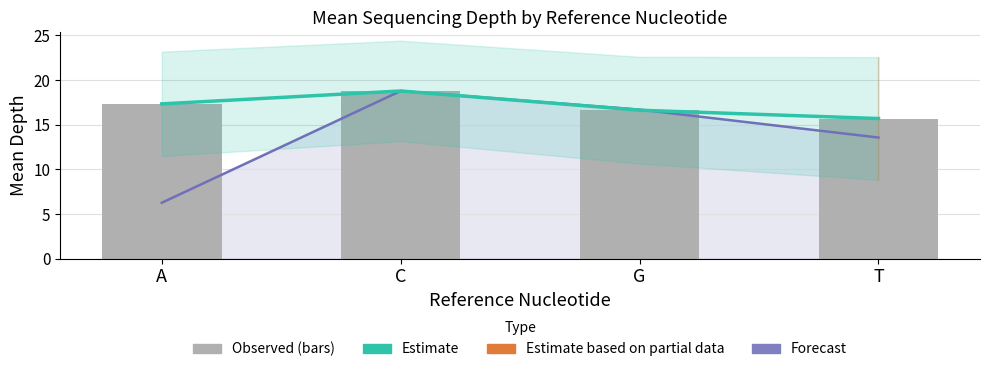

Does the chart contain stacked bars?

No